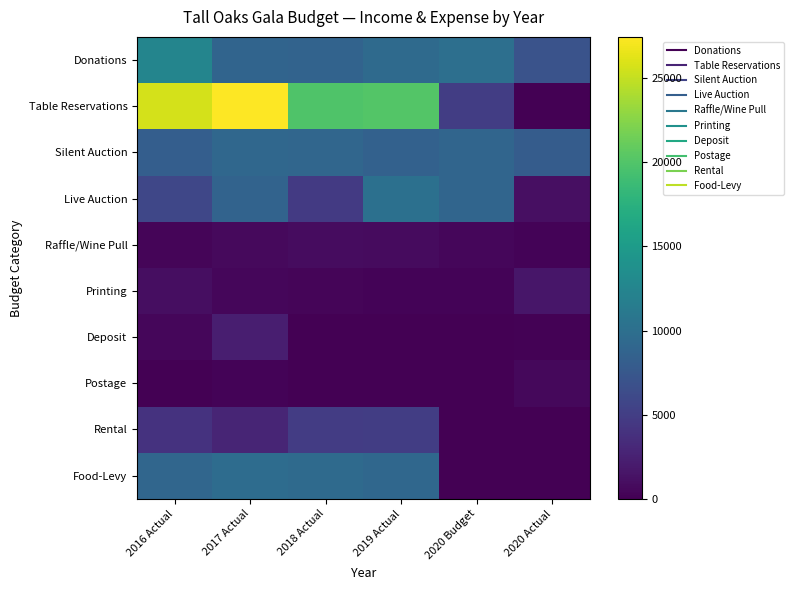

What is the maximum value shown in the chart?

27460.0